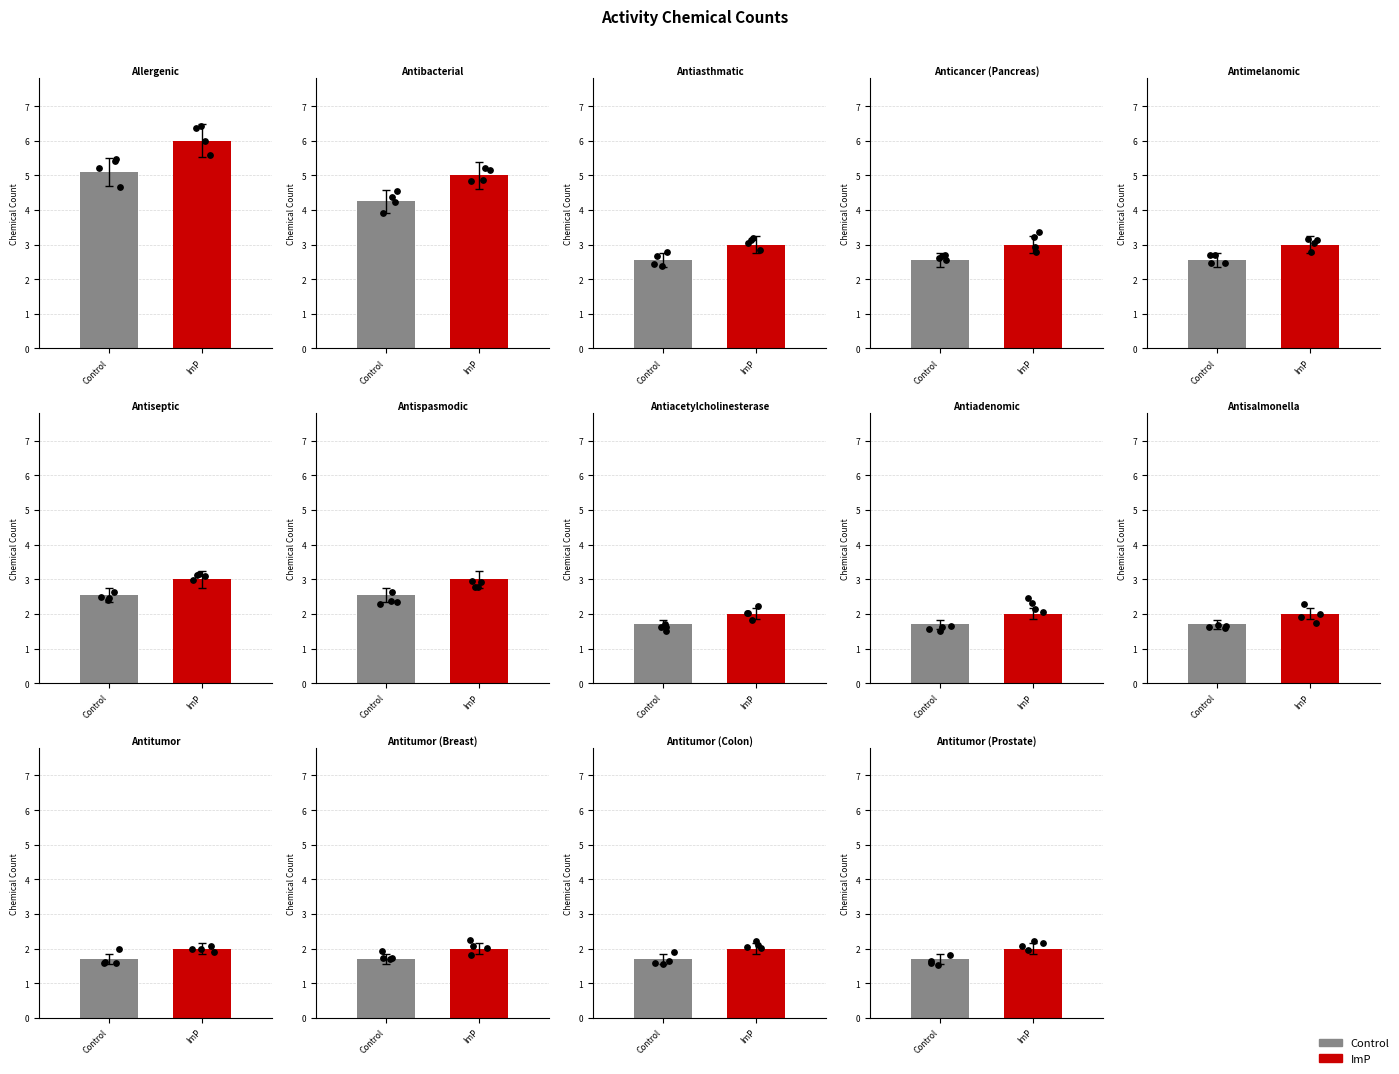

What is the ratio of the value at Allergenic to the value at Anticancer (Pancreas)?

2.0